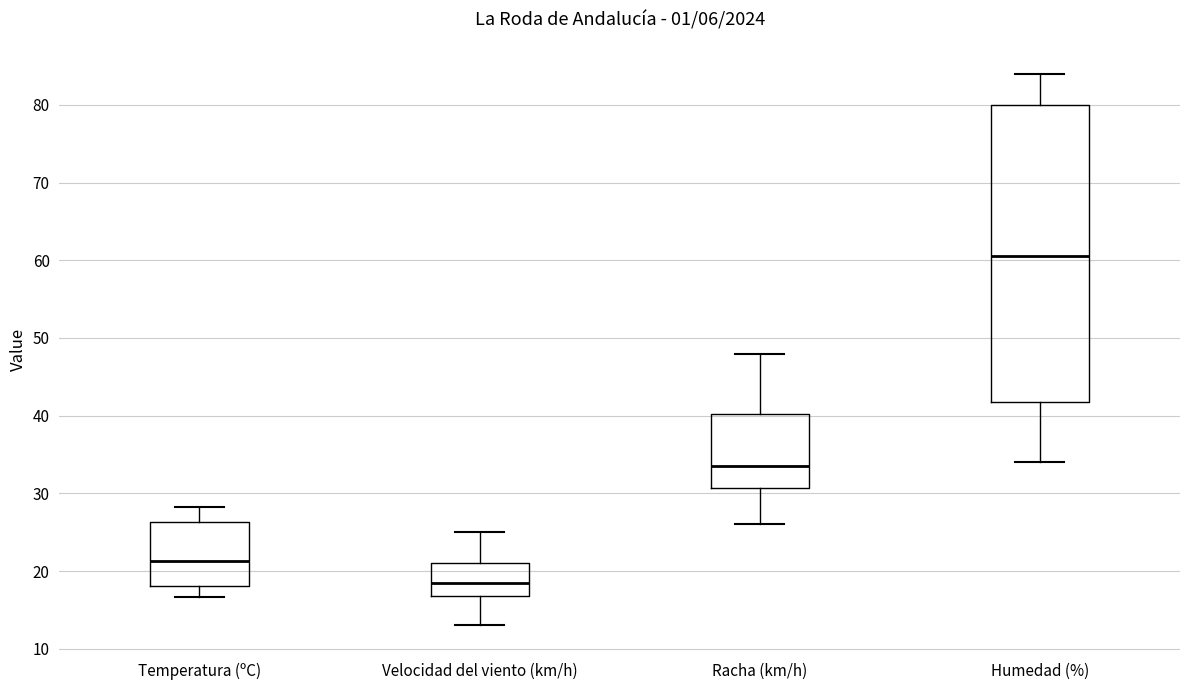

Where does the lower whisker of the box for Racha (km/h) end on the y-axis? The values are not printed on the chart, so give them approximately, as read against the axis.

26